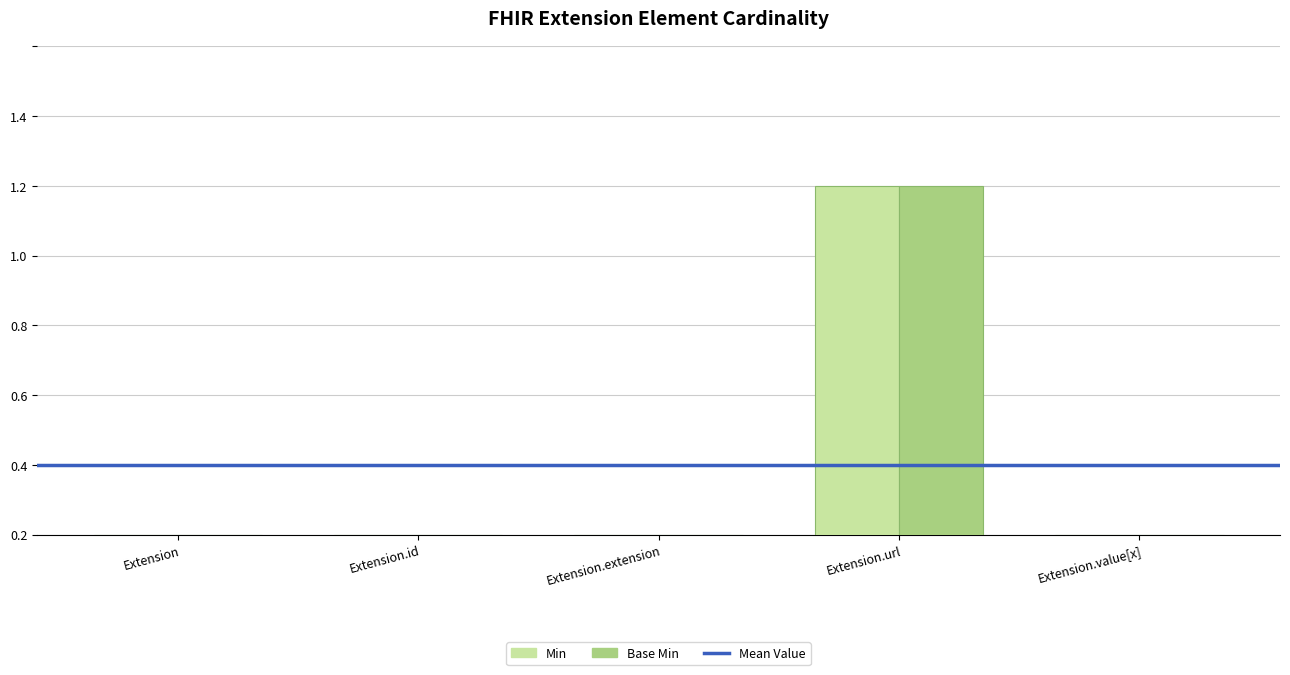

At which category is the sum across all series the highest?

Extension.url